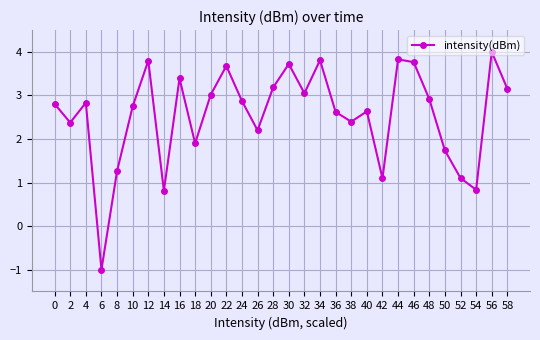

What is the difference between the maximum and minimum values?

5.0